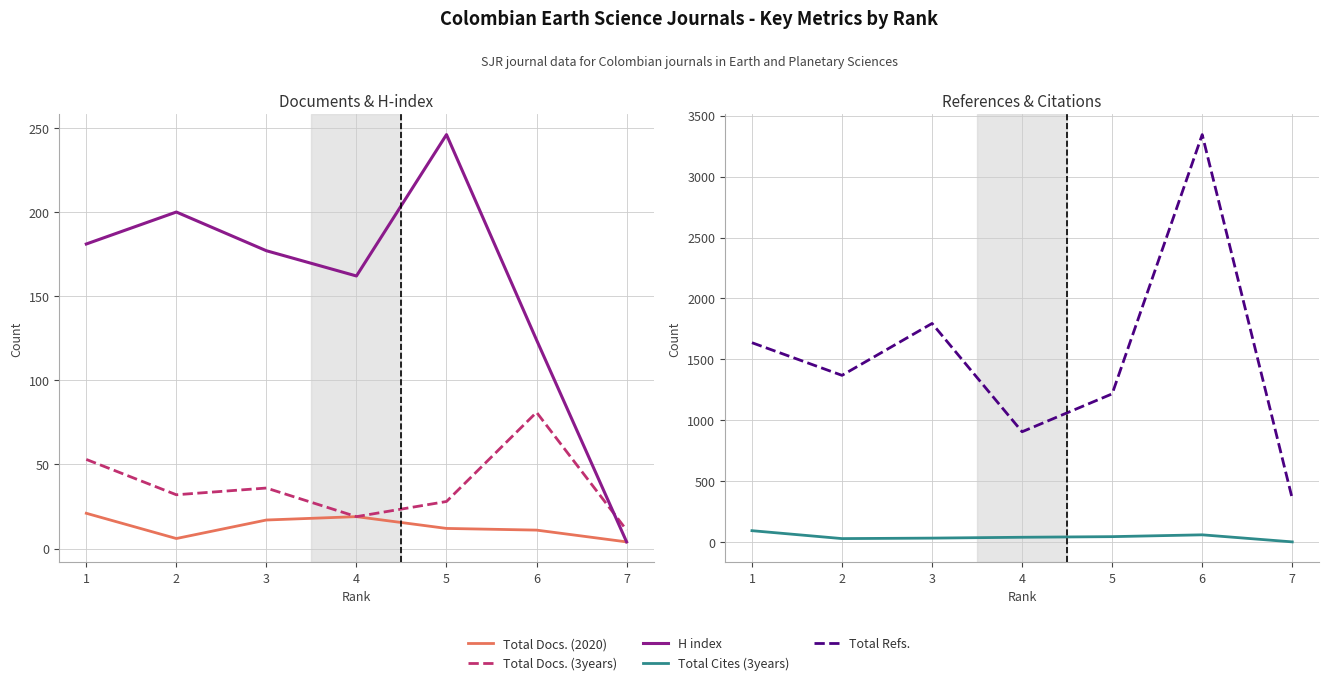

What are all the series names shown in the legend?

Total Docs. (2020), Total Docs. (3years), H index, Total Cites (3years), Total Refs.